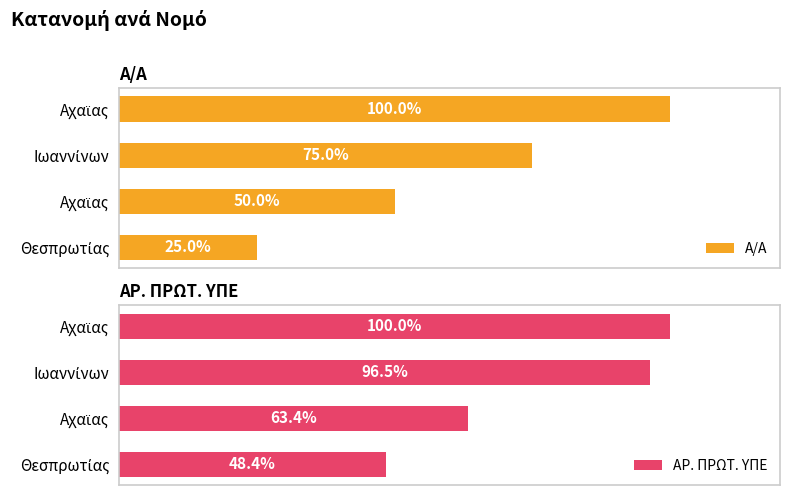

What are all the series names shown in the legend?

Α/Α, ΑΡ. ΠΡΩΤ. ΥΠΕ